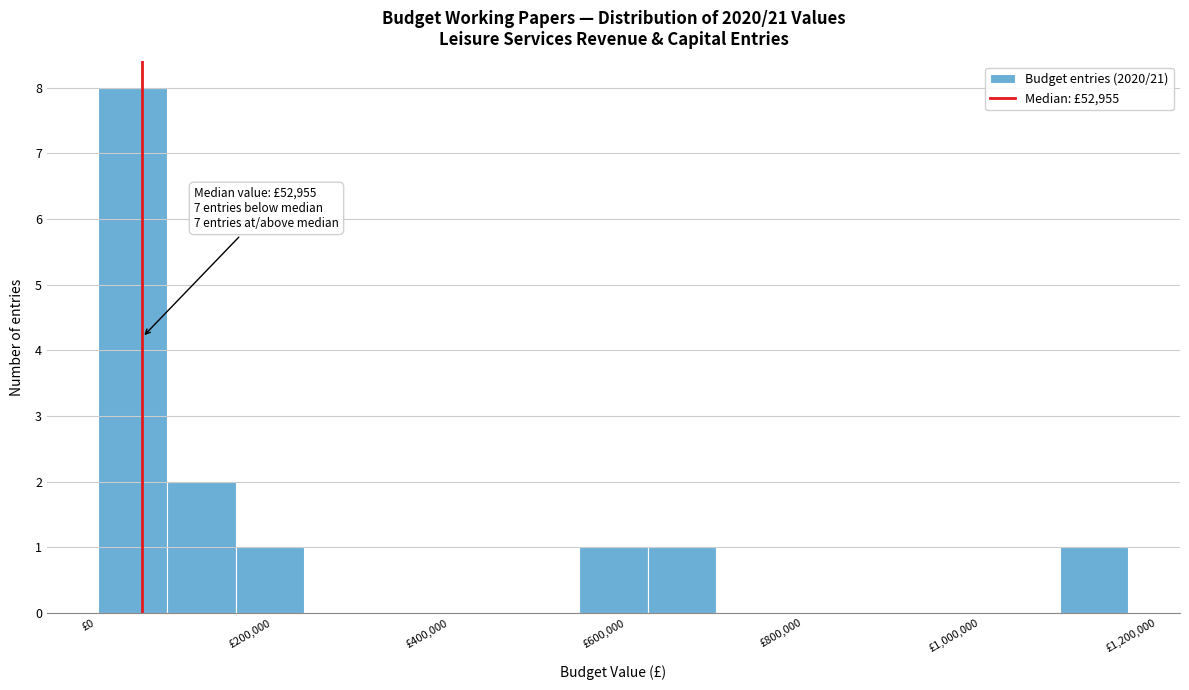

Read against the x-axis, roughly where is the centre of the tallest bar?

40000